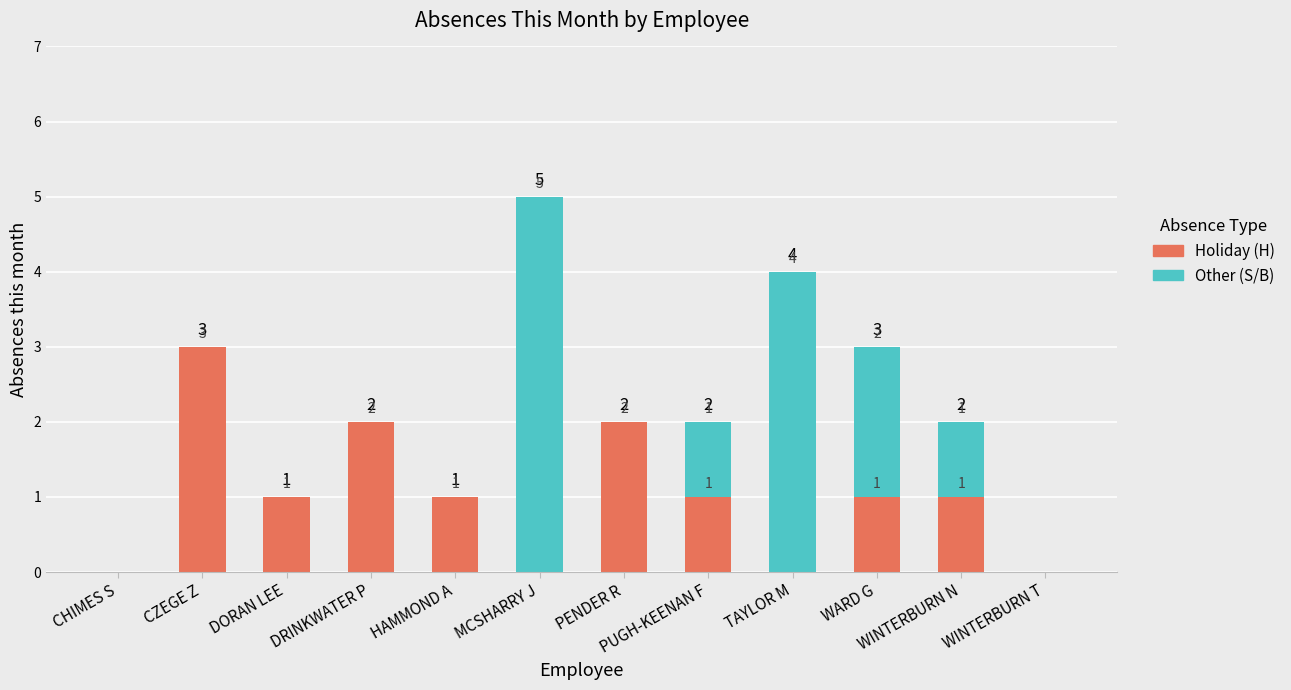

What is the total value across all series at MCSHARRY J?

5